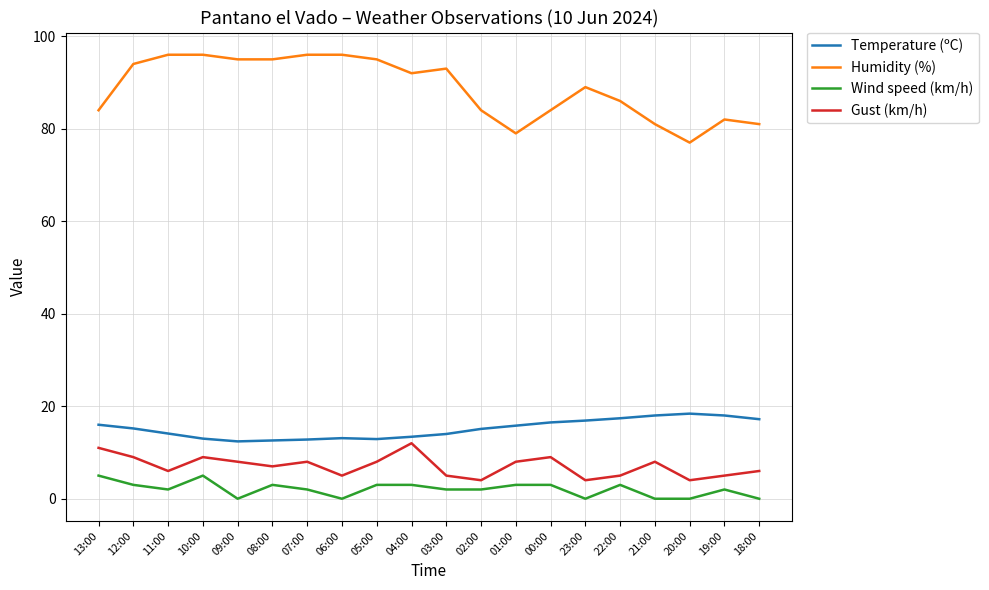

How many lines are shown in the chart?

4